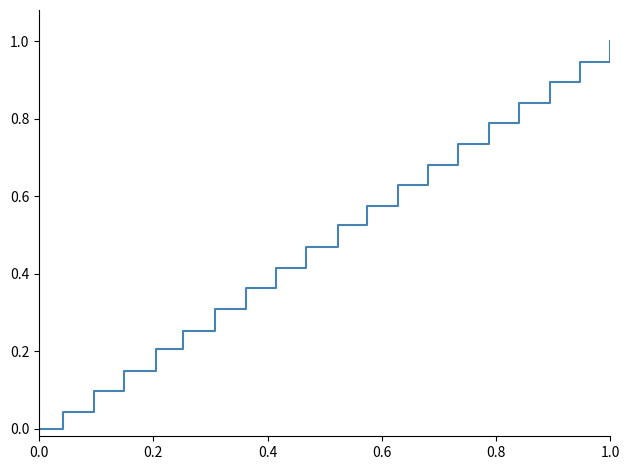

What is the greatest value displayed?

1.0